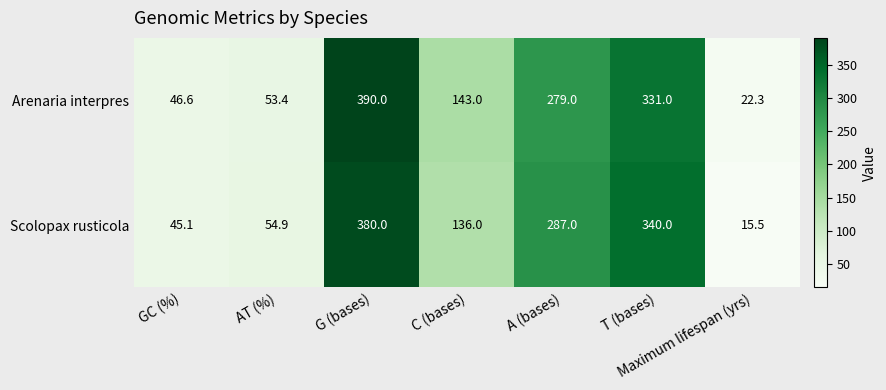

What is the sum of all Scolopax rusticola values?

1258.5